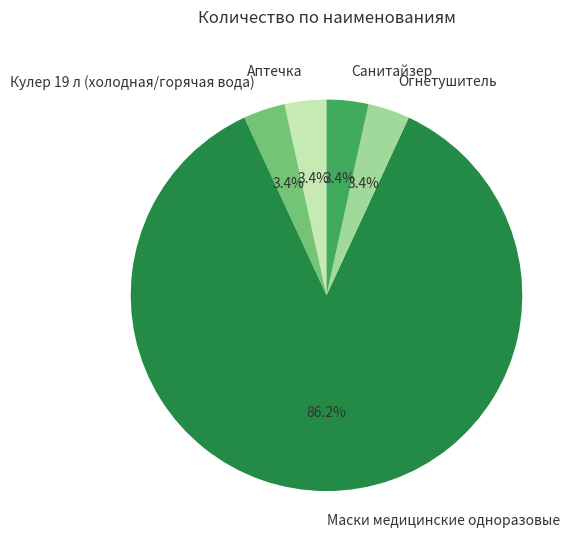

Count the number of slices in the pie.

5